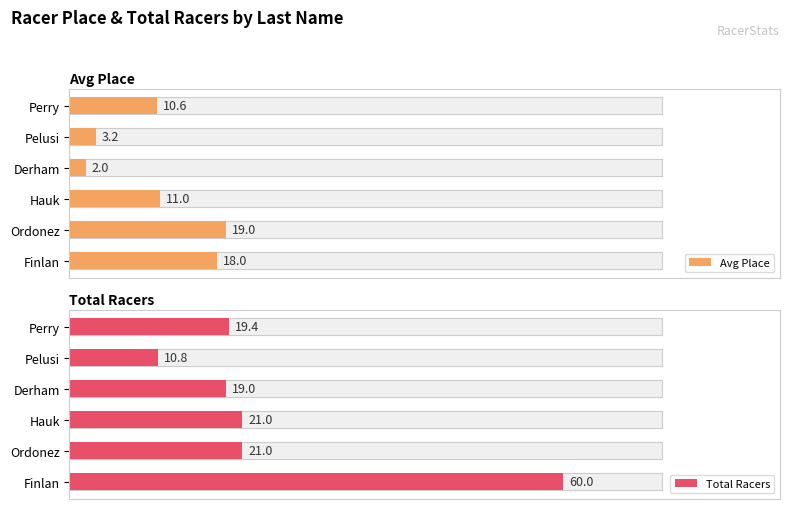

Rank the categories by Total Racers value from lowest to highest.

Pelusi, Derham, Perry, Hauk, Ordonez, Finlan